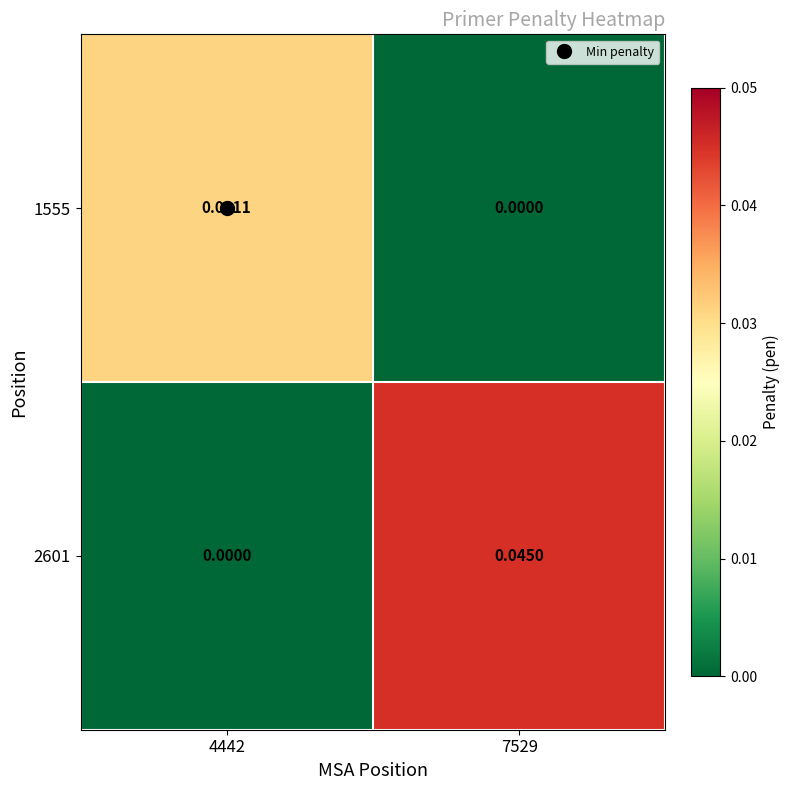

Is the value of 1555 at 4442 greater than the value of 2601 at 7529?

No